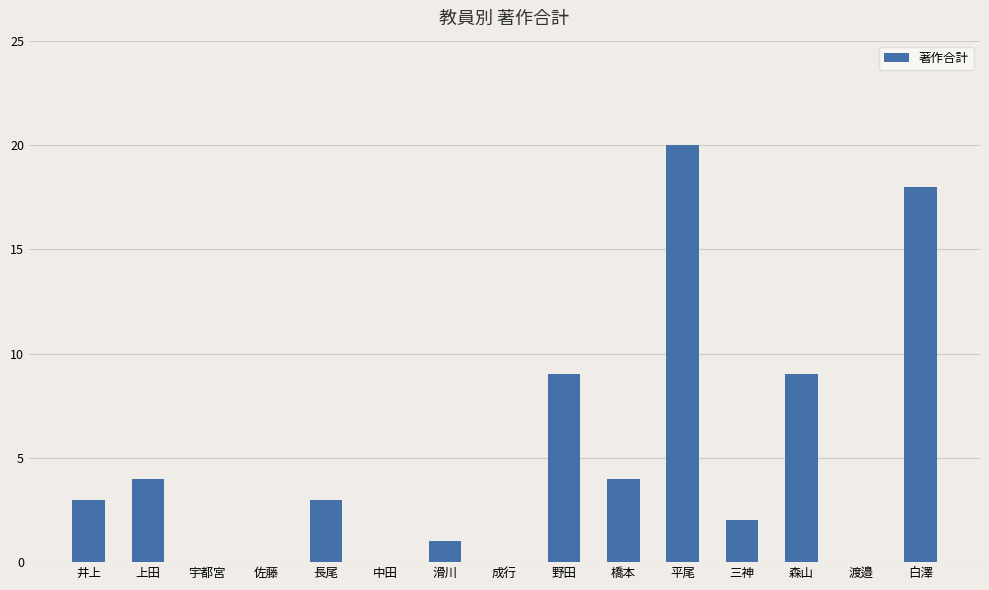

The value at 井上 is 5. True or false?

False